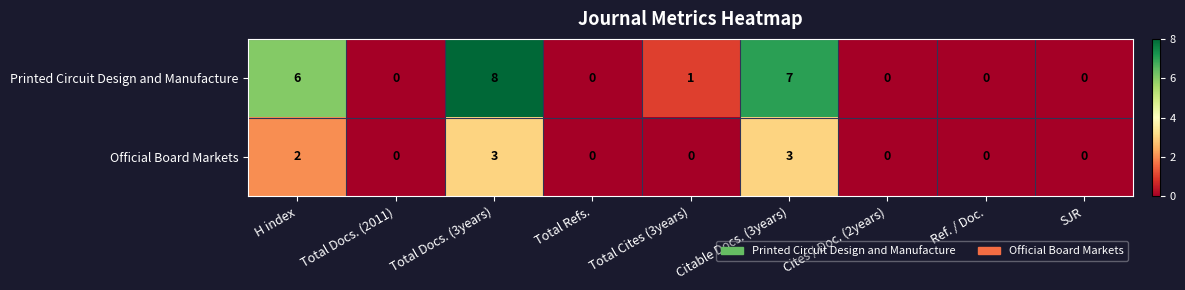

What is the total value across all series at Total Cites (3years)?

1